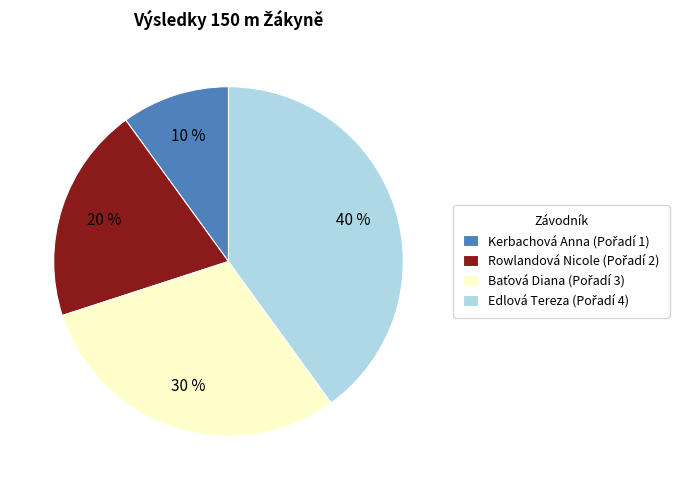

Does any single category account for the majority?

No